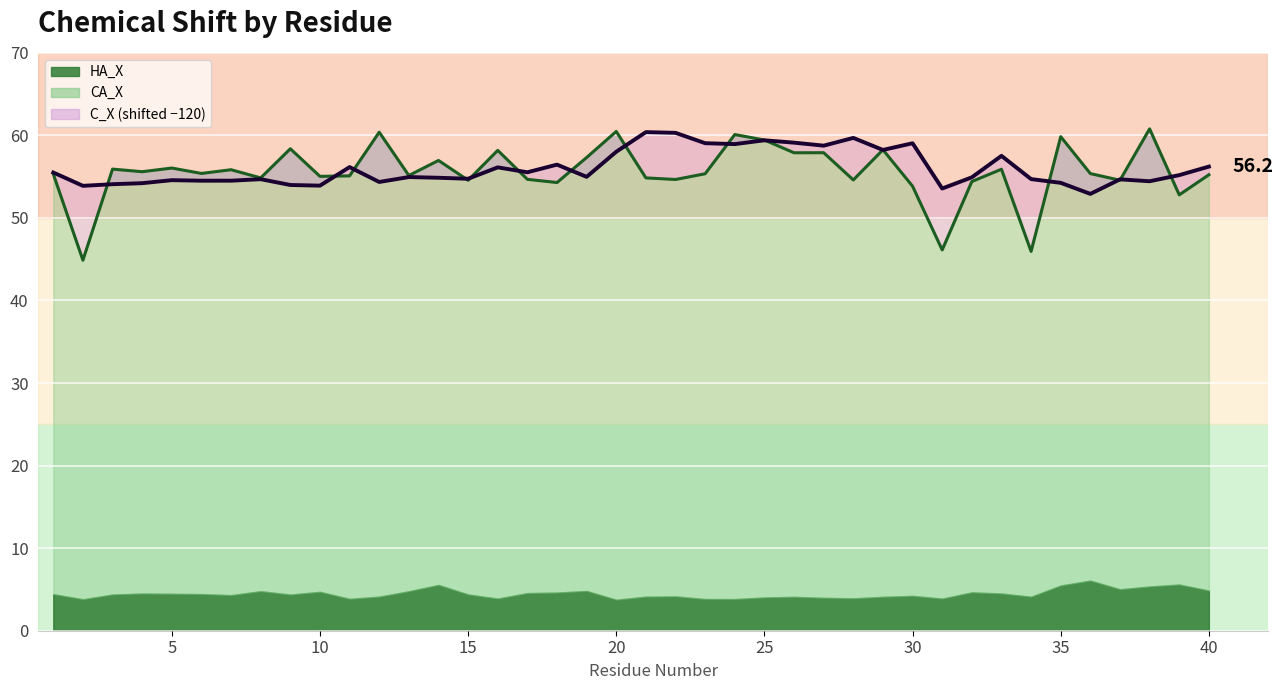

True or false: C_X line (shifted) and CA_X line cross at least once.

True